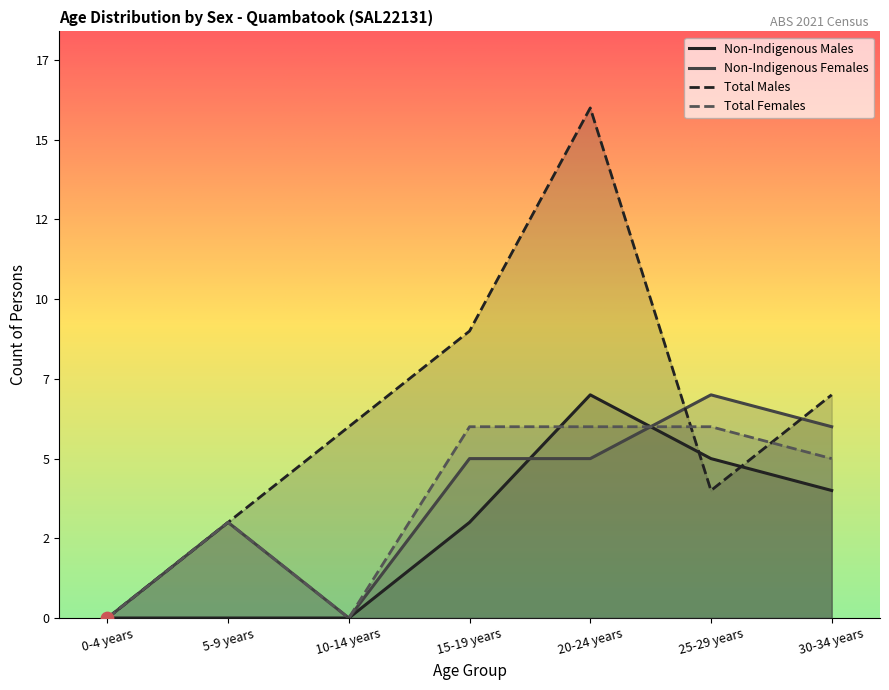

At which category is the sum across all series the highest?

20-24 years